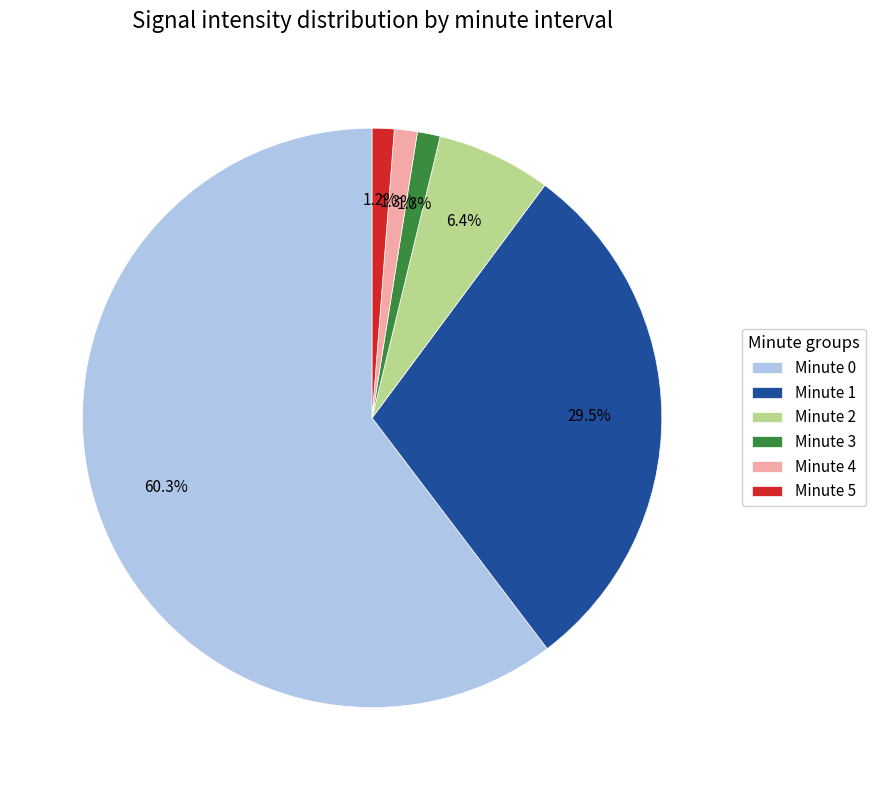

Which category has the biggest portion of the pie?

Minute 0